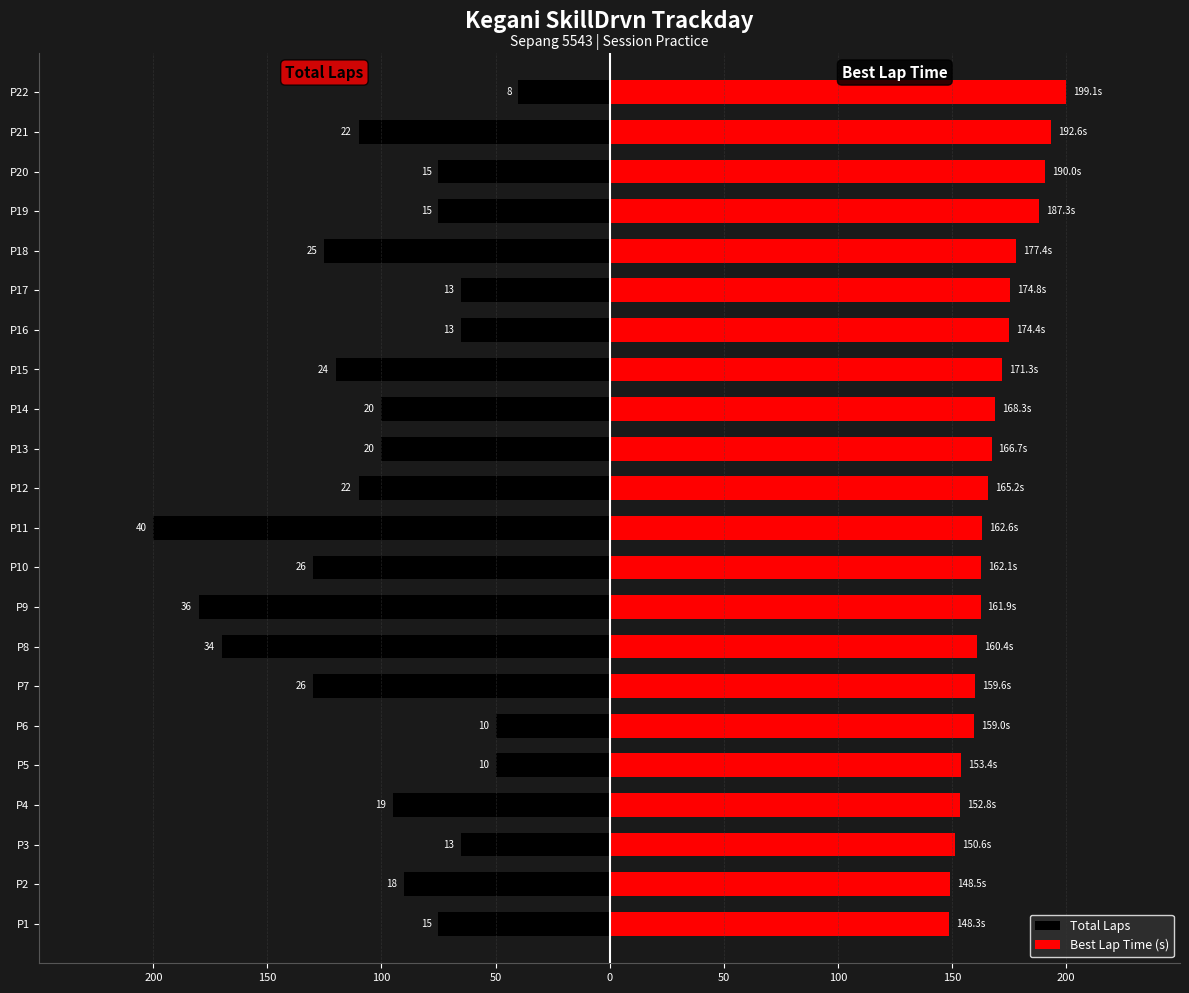

What is the average value of the Best Lap Time (s) series?

168.3